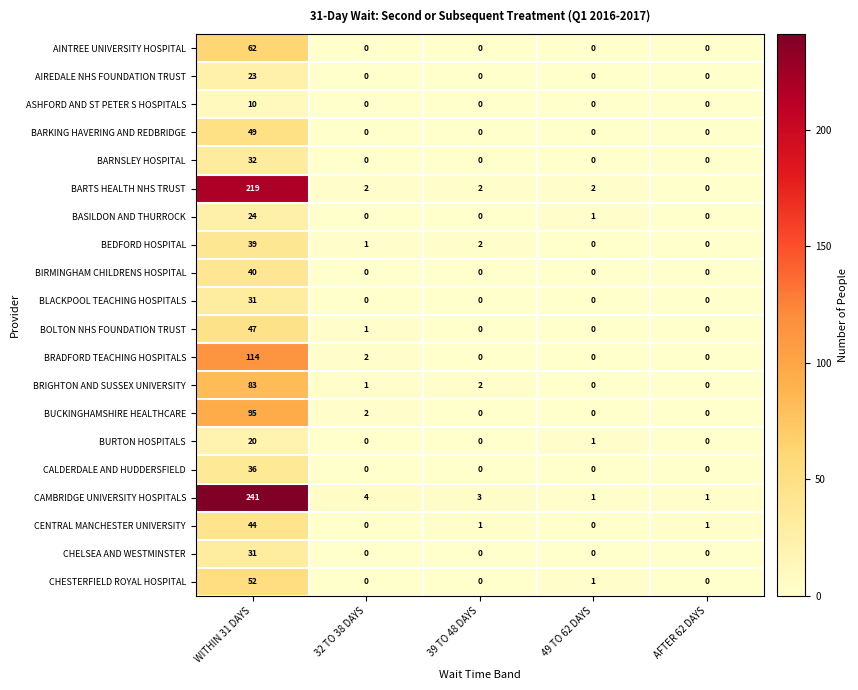

How many values in the ASHFORD AND ST PETER S HOSPITALS series exceed 0?

1